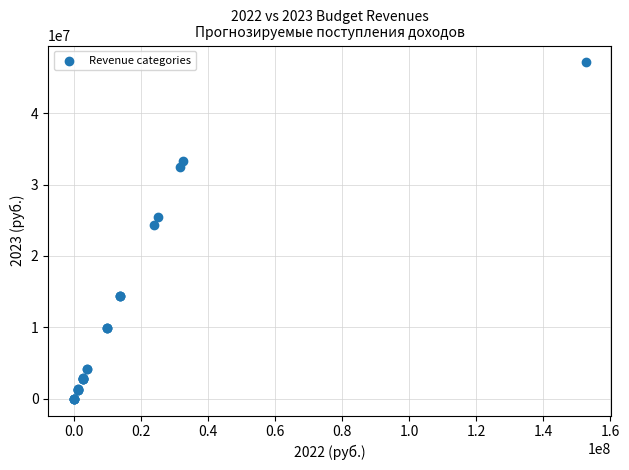

What Y value in the scatter plot is closest to 23563267?

24291000.0